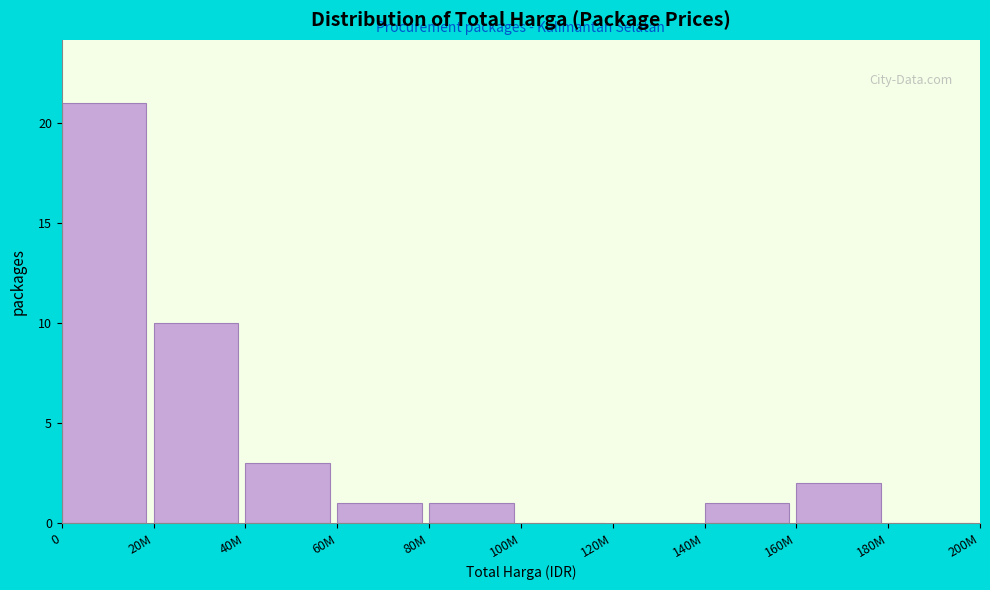

Reading left to right, list all the values displayed in this chart.

0=21	20M=10	40M=3	60M=1	80M=1	100M=0	120M=0	140M=1	160M=2	180M=0